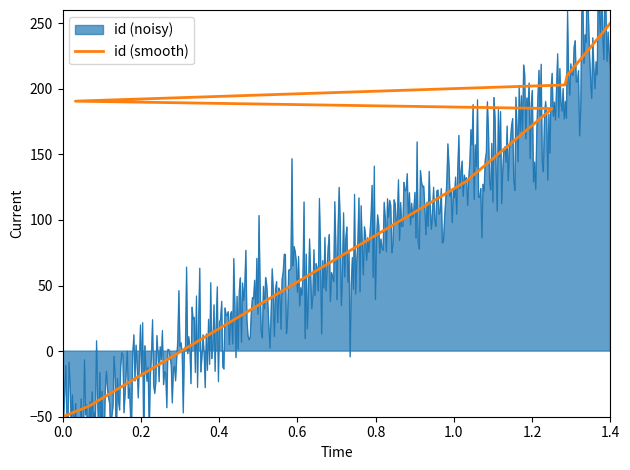

What is the value of the 5th point from the left?

190.5